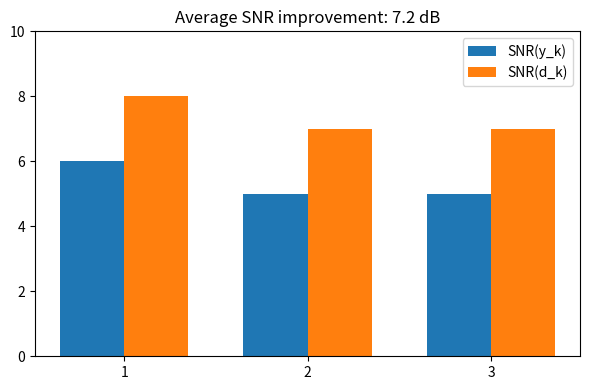

Reading right to left, transcribe all the data shown in this chart.

SNR(y_k): 5	5	6
SNR(d_k): 7	7	8